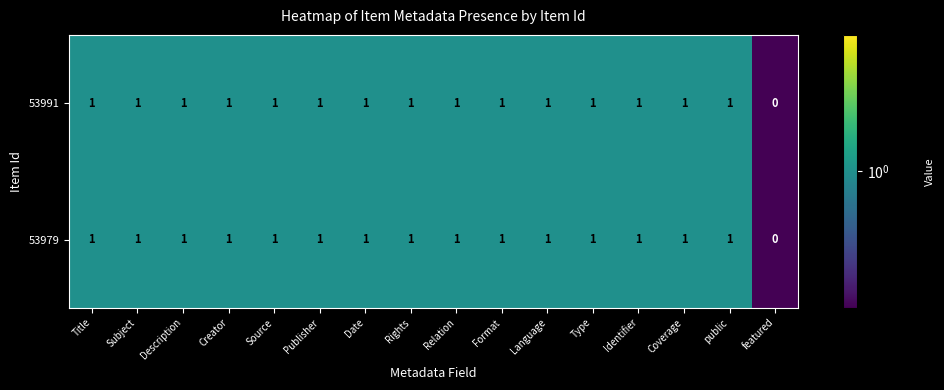

Count the 53991 values in the range 1 to 2.

15